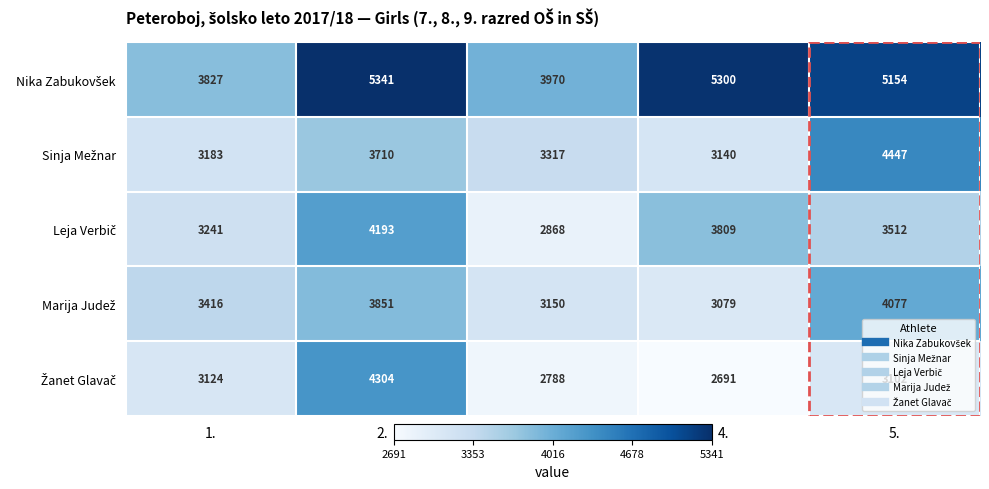

What is the spread (max minus min) of values at 4.?

2609